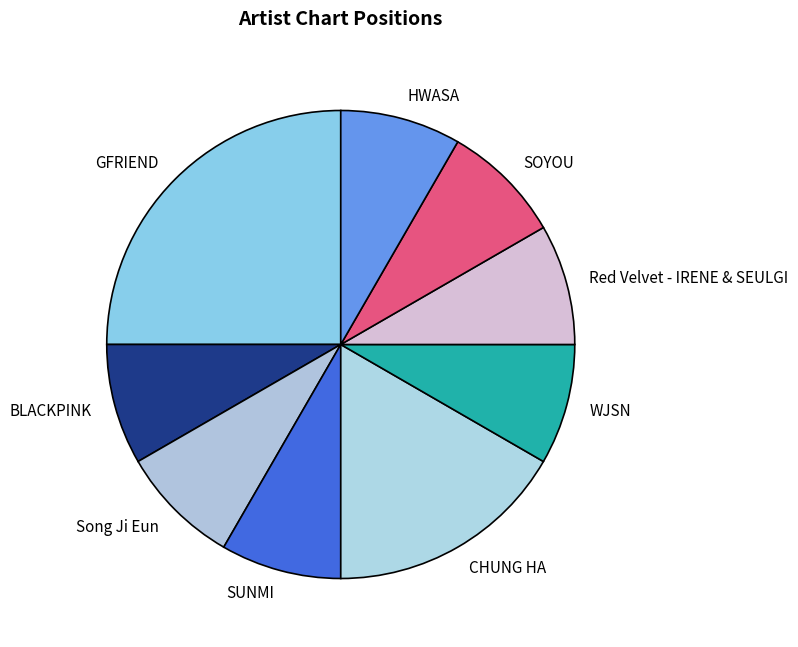

The GFRIEND slice represents 33% of the pie. True or false?

False